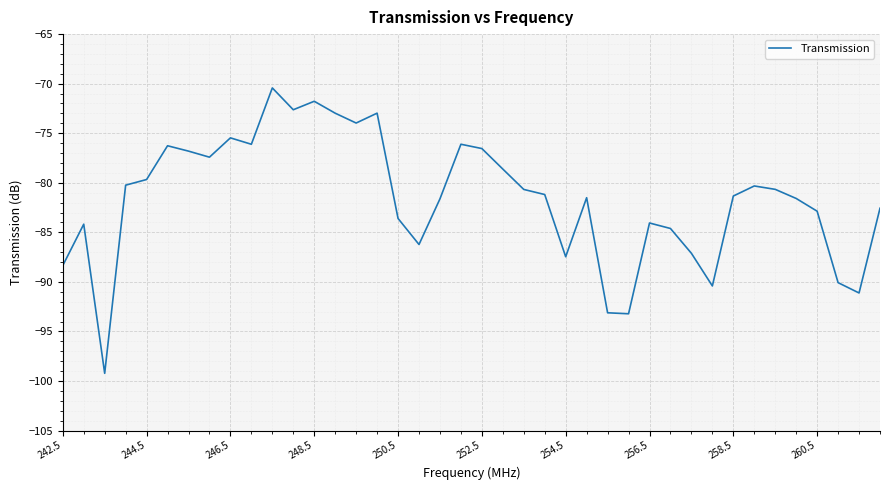

Does the chart have visible grid lines?

Yes